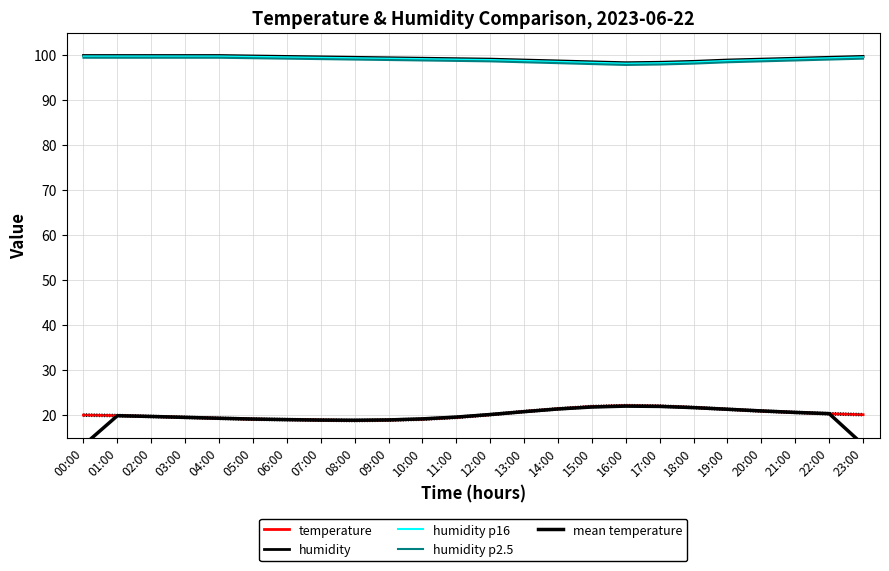

What is the sum of the temperature values at 12:00 and 04:00?

39.4